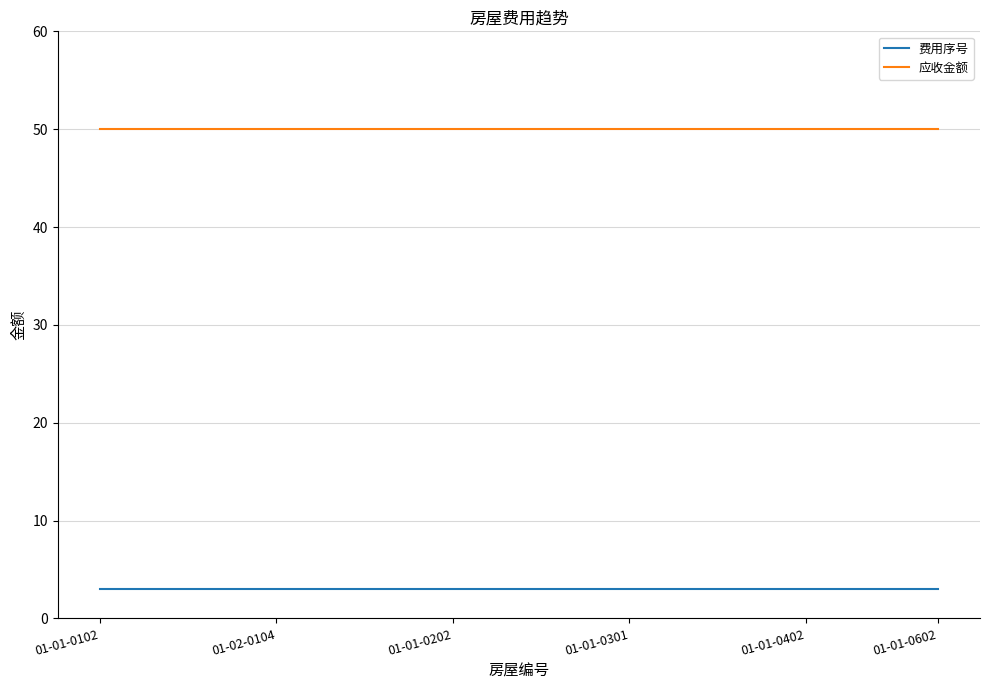

True or false: 应收金额 and 费用序号 intersect in this chart.

False